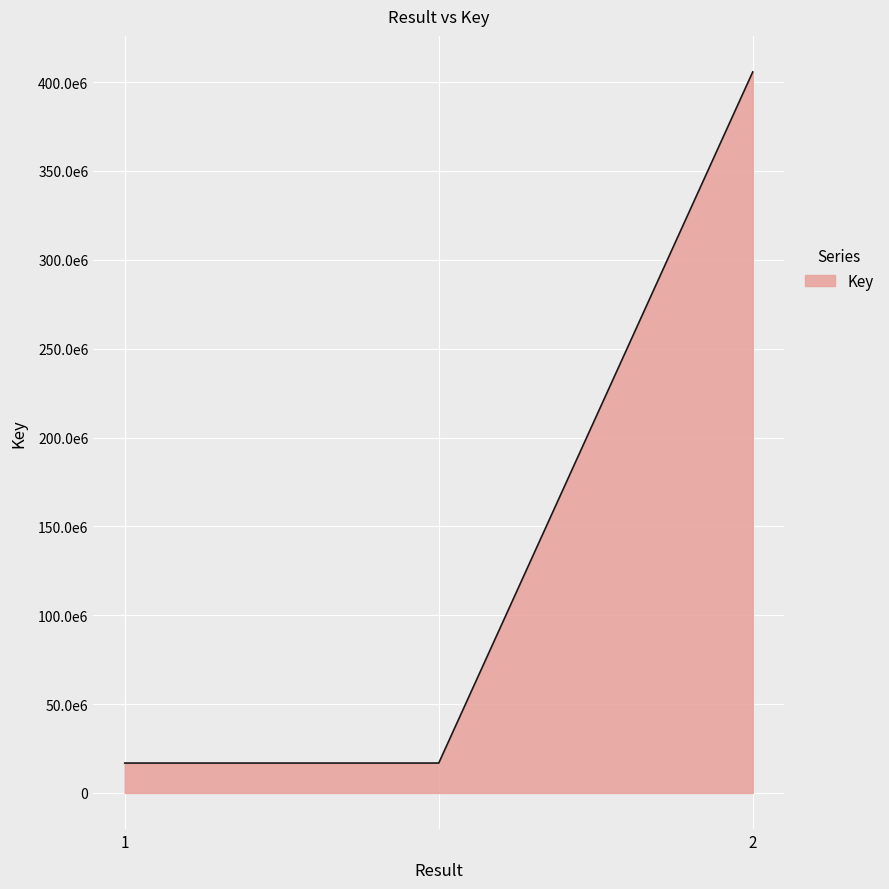

Reading left to right, transcribe all the data shown in this chart.

1=16842695	=16842695	2=405735221